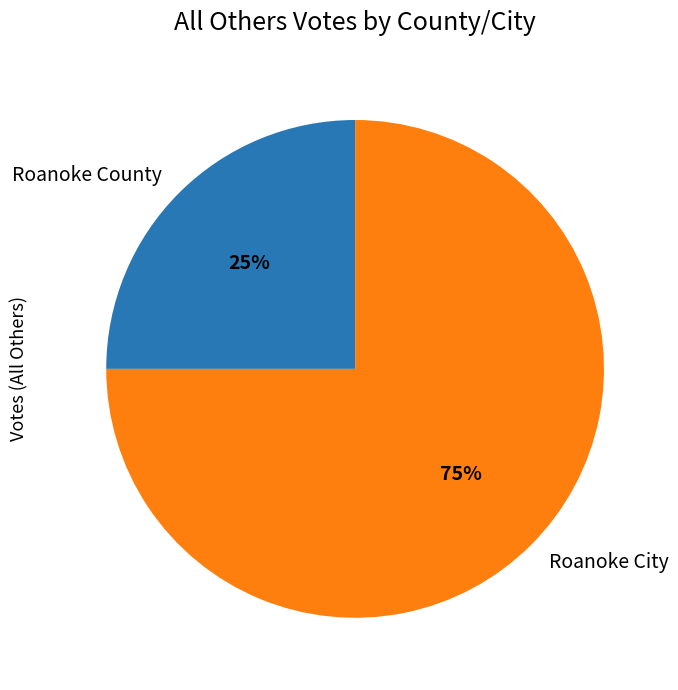

True or false: Roanoke City accounts for 69% of the total.

False